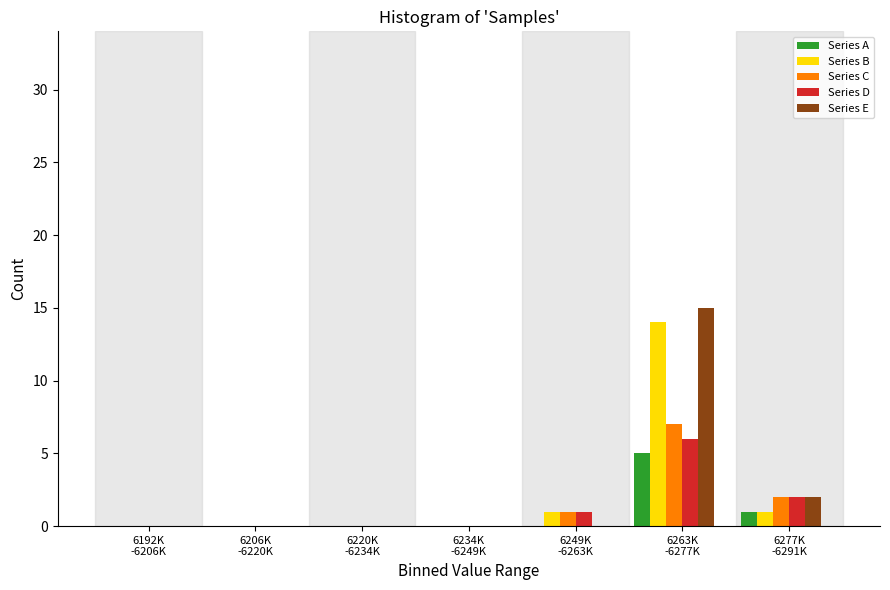

What is the sum of all Series E values?

17